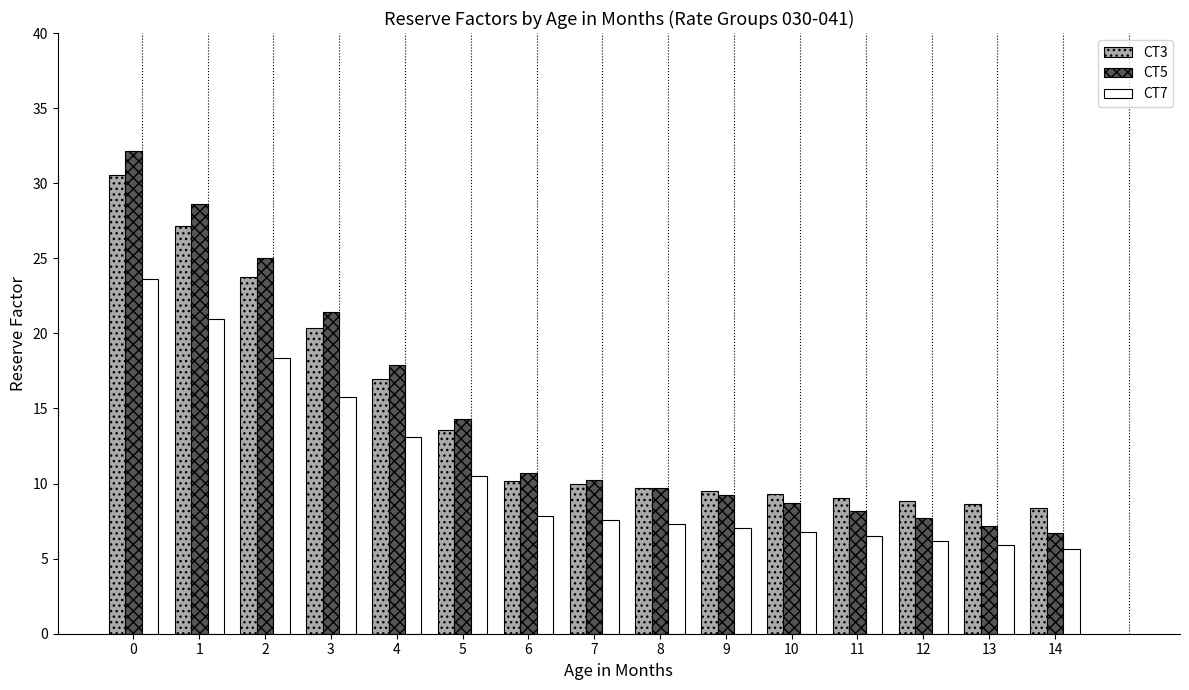

What is the sum of all CT5 values?

217.7